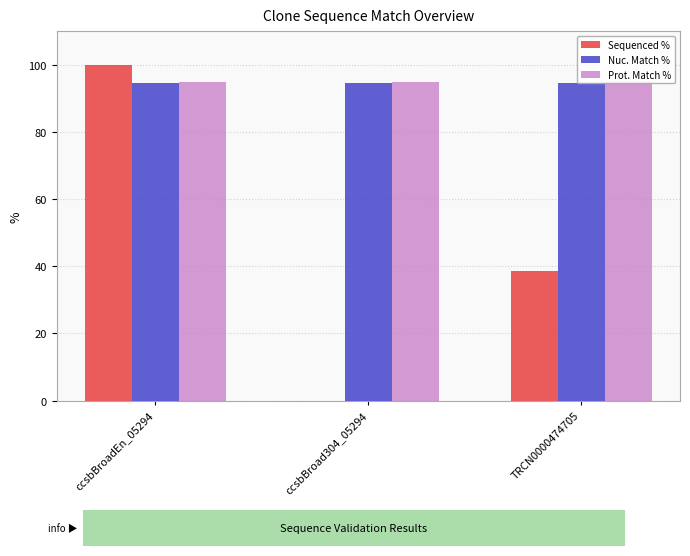

Count the number of data series in this chart.

3